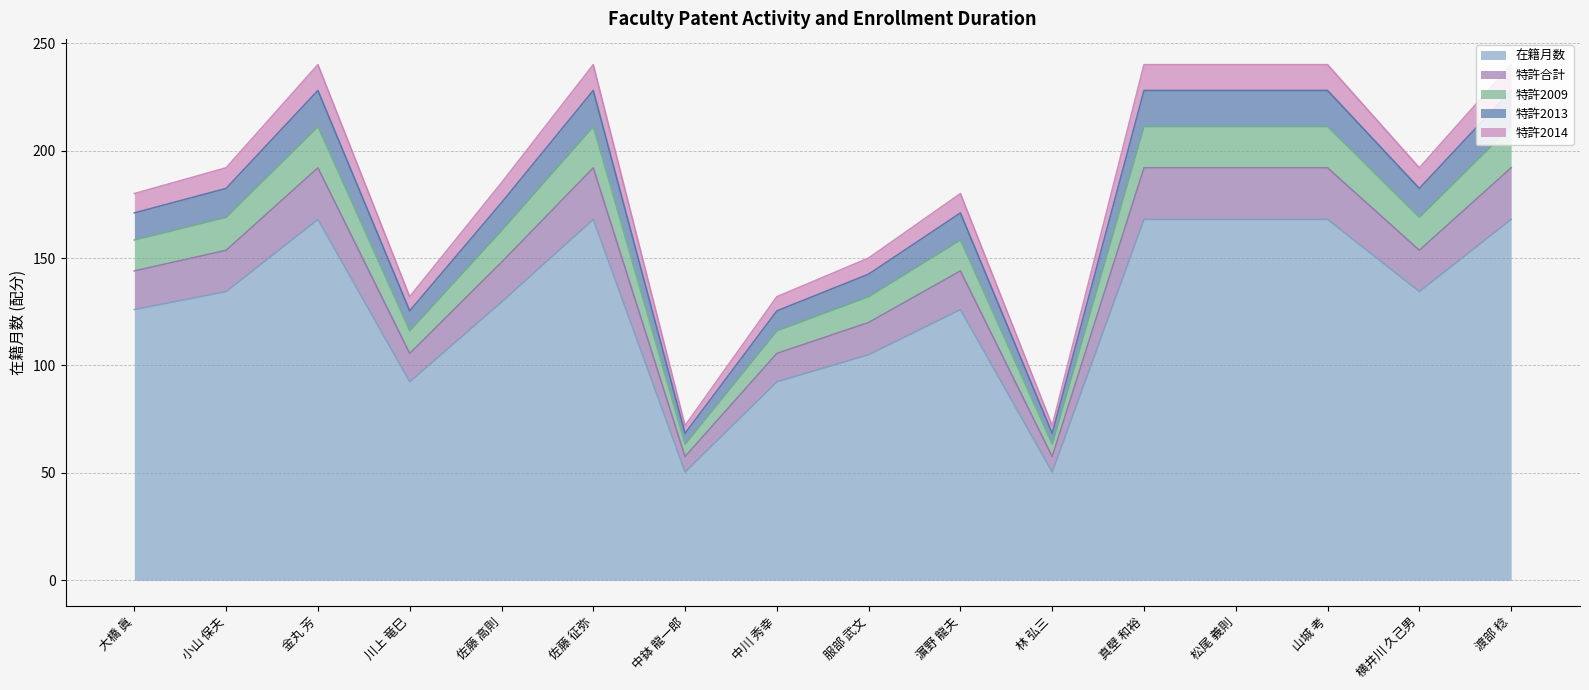

True or false: 特許合計 and 特許2013 cross at least once.

False